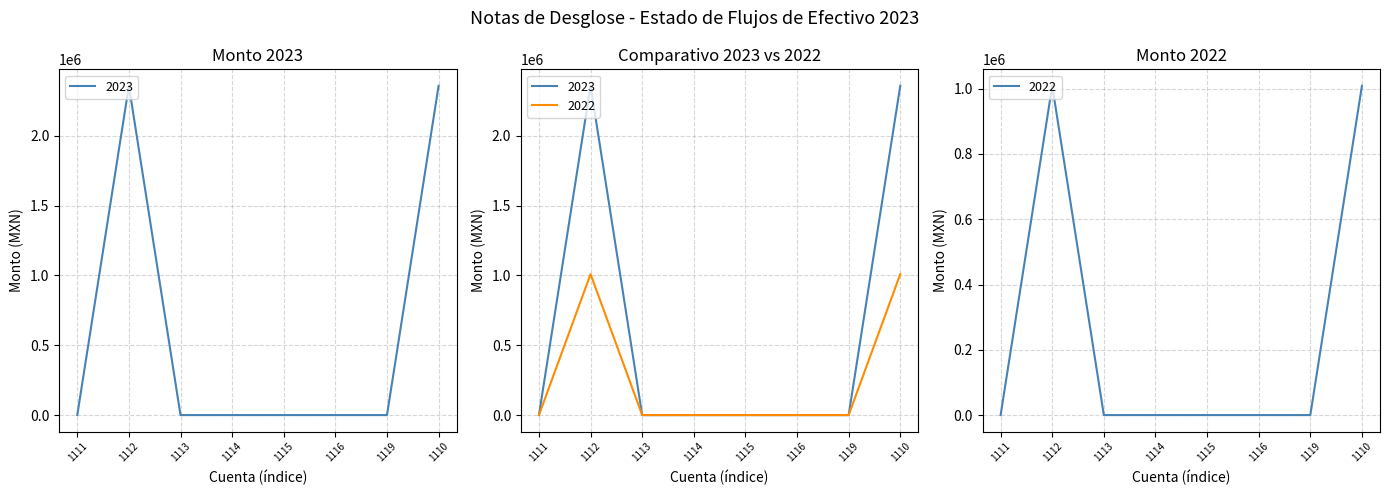

What is the average value of the 2022 series?

589323.9